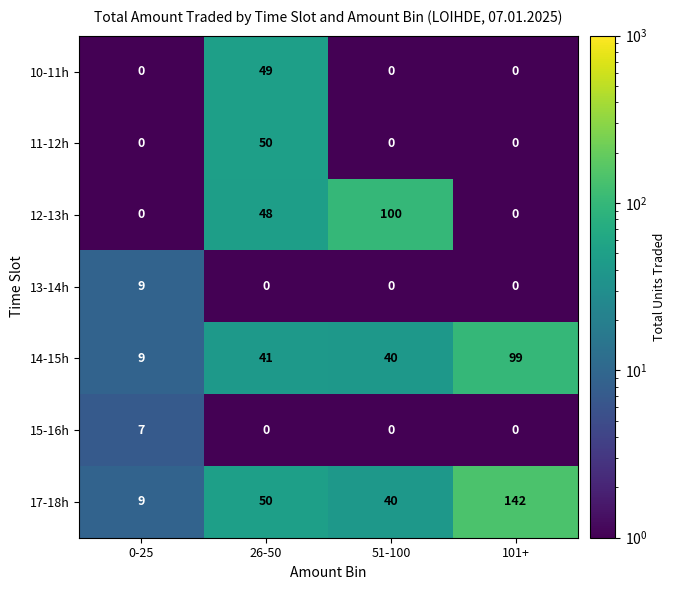

How many series are shown in this chart?

7